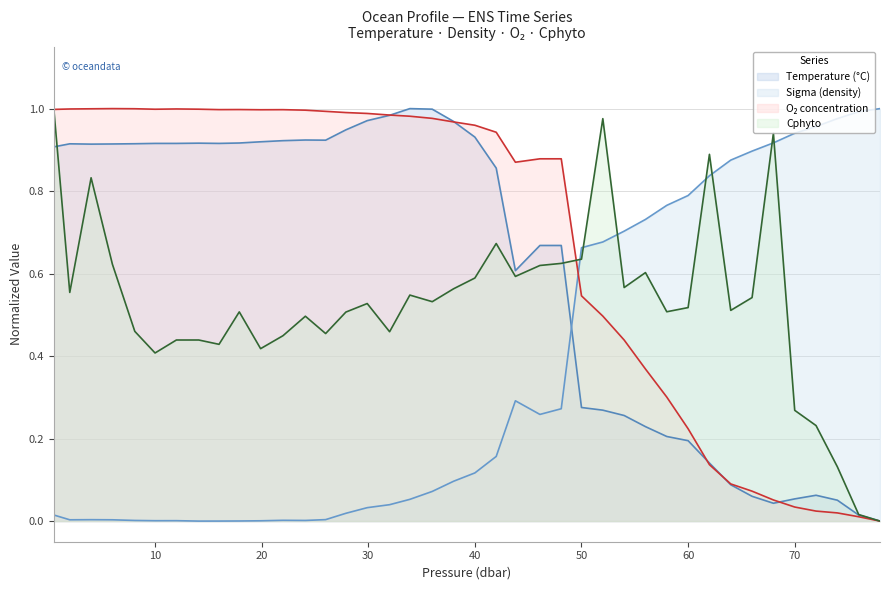

How many interior local peaks does the t series have?

5